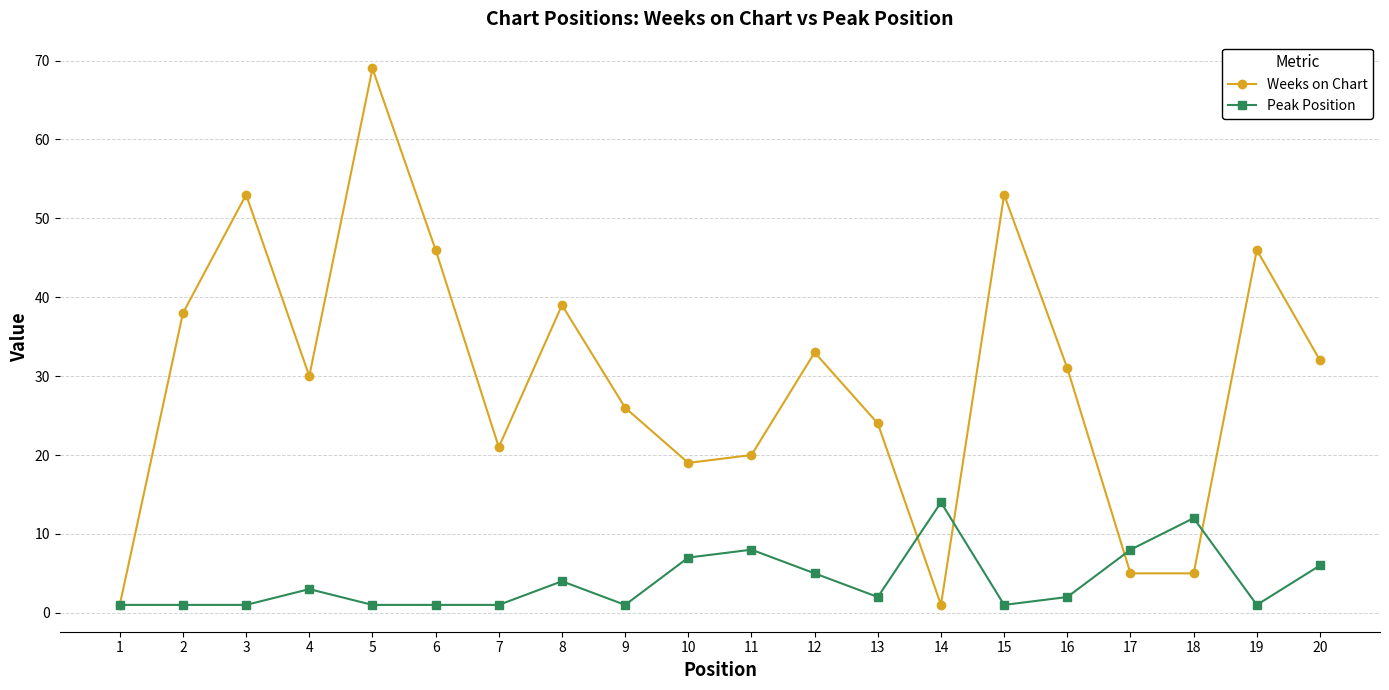

At which category is the sum across all series the highest?

5